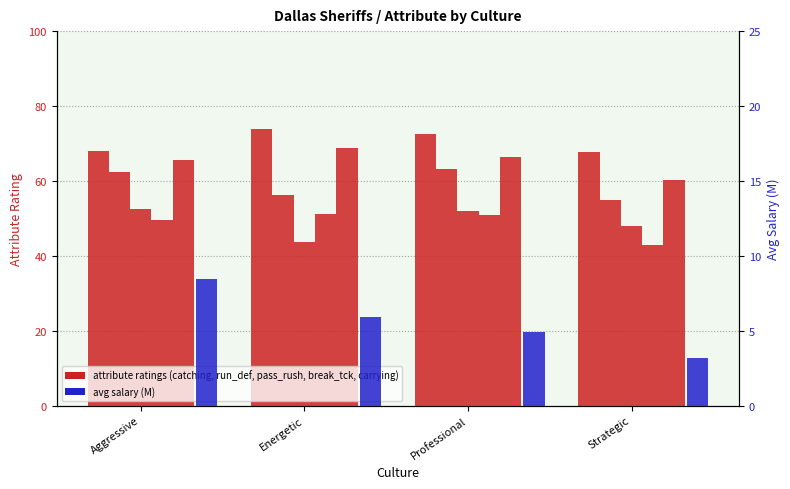

Which category has the lowest value in the catching series?

Strategic